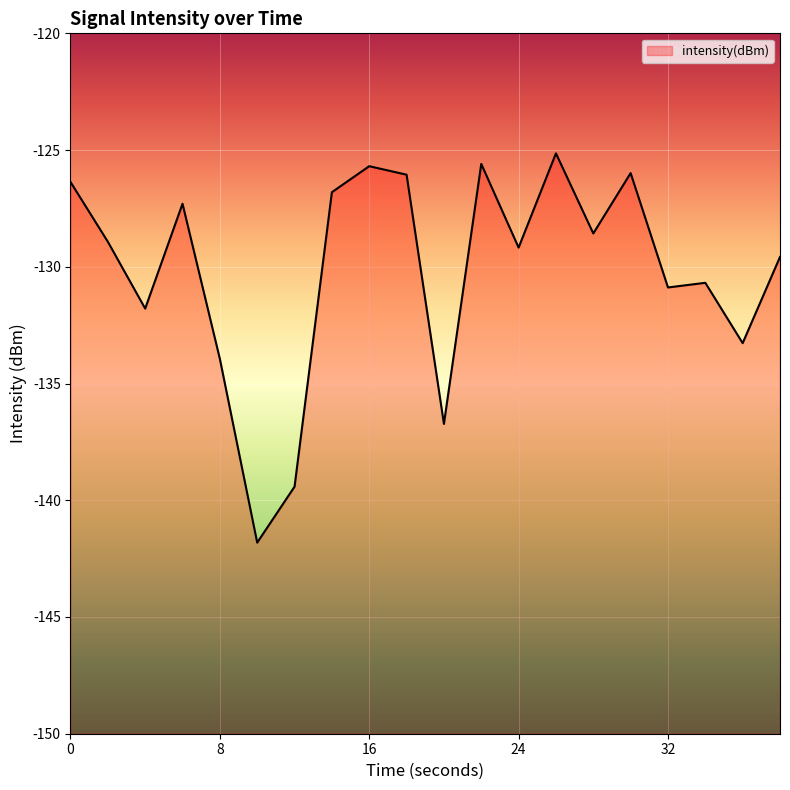

What is the approximate value at 24?

-129.2